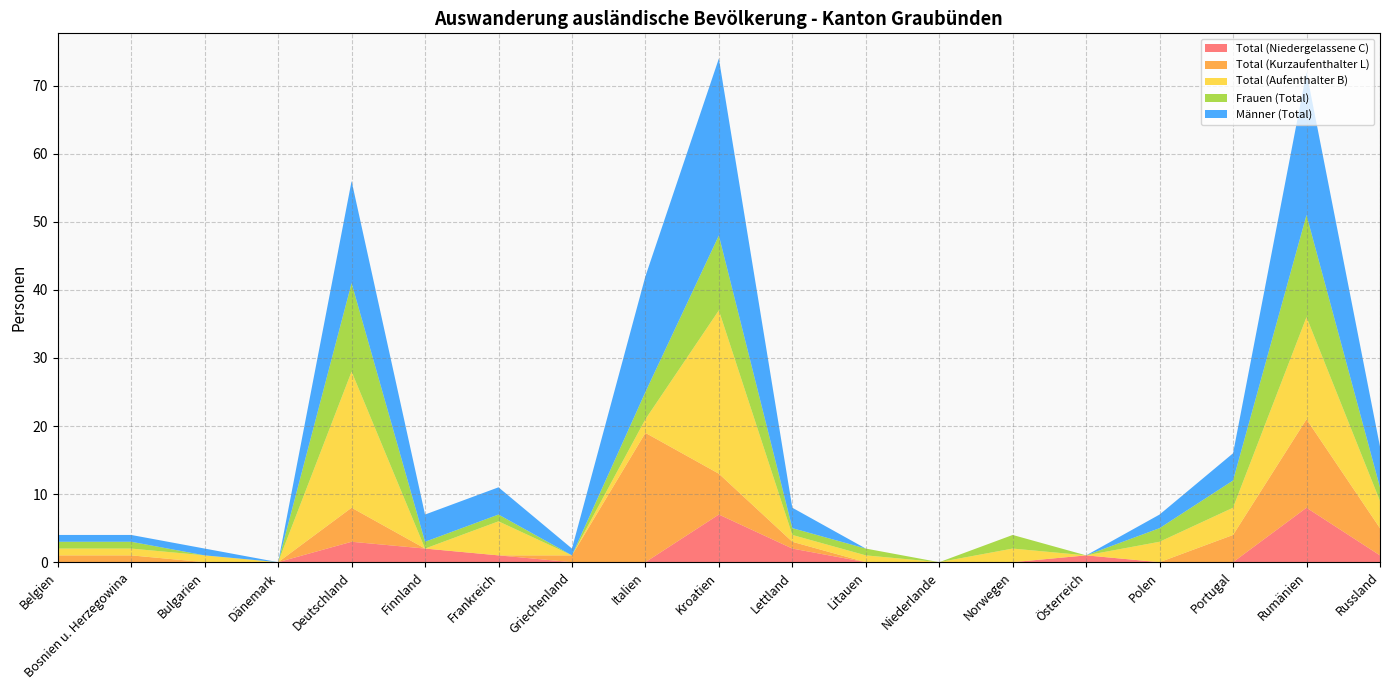

Reading right to left, transcribe all the data shown in this chart.

Total (Niedergelassene C): Russland=1	Rumänien=8	Portugal=0	Polen=0	Österreich=1	Norwegen=0	Niederlande=0	Litauen=0	Lettland=2	Kroatien=7	Italien=0	Griechenland=0	Frankreich=1	Finnland=2	Deutschland=3	Dänemark=0	Bulgarien=0	Bosnien u. Herzegowina=0	Belgien=0
Total (Kurzaufenthalter L): Russland=4	Rumänien=13	Portugal=4	Polen=0	Österreich=0	Norwegen=0	Niederlande=0	Litauen=0	Lettland=1	Kroatien=6	Italien=19	Griechenland=1	Frankreich=0	Finnland=0	Deutschland=5	Dänemark=0	Bulgarien=0	Bosnien u. Herzegowina=1	Belgien=1
Total (Aufenthalter B): Russland=4	Rumänien=15	Portugal=4	Polen=3	Österreich=0	Norwegen=2	Niederlande=0	Litauen=1	Lettland=1	Kroatien=24	Italien=2	Griechenland=0	Frankreich=5	Finnland=0	Deutschland=20	Dänemark=0	Bulgarien=1	Bosnien u. Herzegowina=1	Belgien=1
Frauen (Total): Russland=2	Rumänien=15	Portugal=4	Polen=2	Österreich=0	Norwegen=2	Niederlande=0	Litauen=1	Lettland=1	Kroatien=11	Italien=4	Griechenland=0	Frankreich=1	Finnland=1	Deutschland=13	Dänemark=0	Bulgarien=0	Bosnien u. Herzegowina=1	Belgien=1
Männer (Total): Russland=6	Rumänien=21	Portugal=4	Polen=2	Österreich=0	Norwegen=0	Niederlande=0	Litauen=0	Lettland=3	Kroatien=26	Italien=17	Griechenland=1	Frankreich=4	Finnland=4	Deutschland=15	Dänemark=0	Bulgarien=1	Bosnien u. Herzegowina=1	Belgien=1